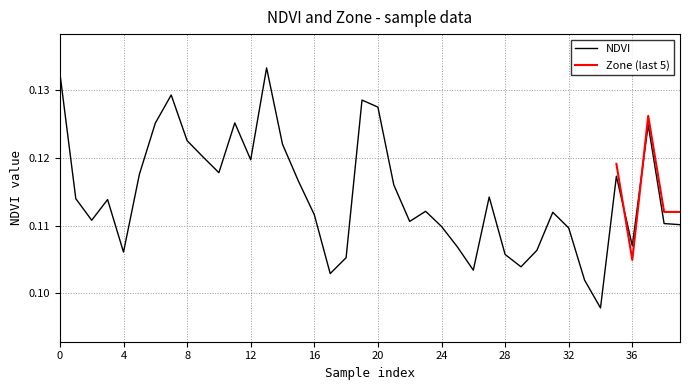

Reading left to right, what are all the values shown in this chart?

0=0.1	1=0.1	2=0.1	3=0.1	4=0.1	5=0.1	6=0.1	7=0.1	8=0.1	9=0.1	10=0.1	11=0.1	12=0.1	13=0.1	14=0.1	15=0.1	16=0.1	17=0.1	18=0.1	19=0.1	20=0.1	21=0.1	22=0.1	23=0.1	24=0.1	25=0.1	26=0.1	27=0.1	28=0.1	29=0.1	30=0.1	31=0.1	32=0.1	33=0.1	34=0.1	35=0.1	36=0.1	37=0.1	38=0.1	39=0.1